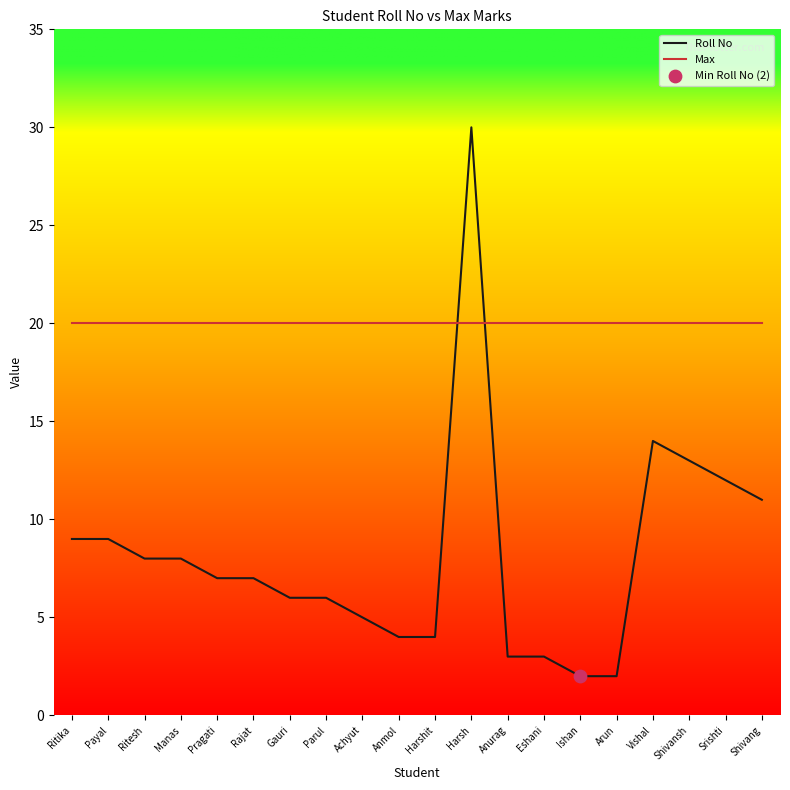

Which series has the widest spread of values?

Roll No